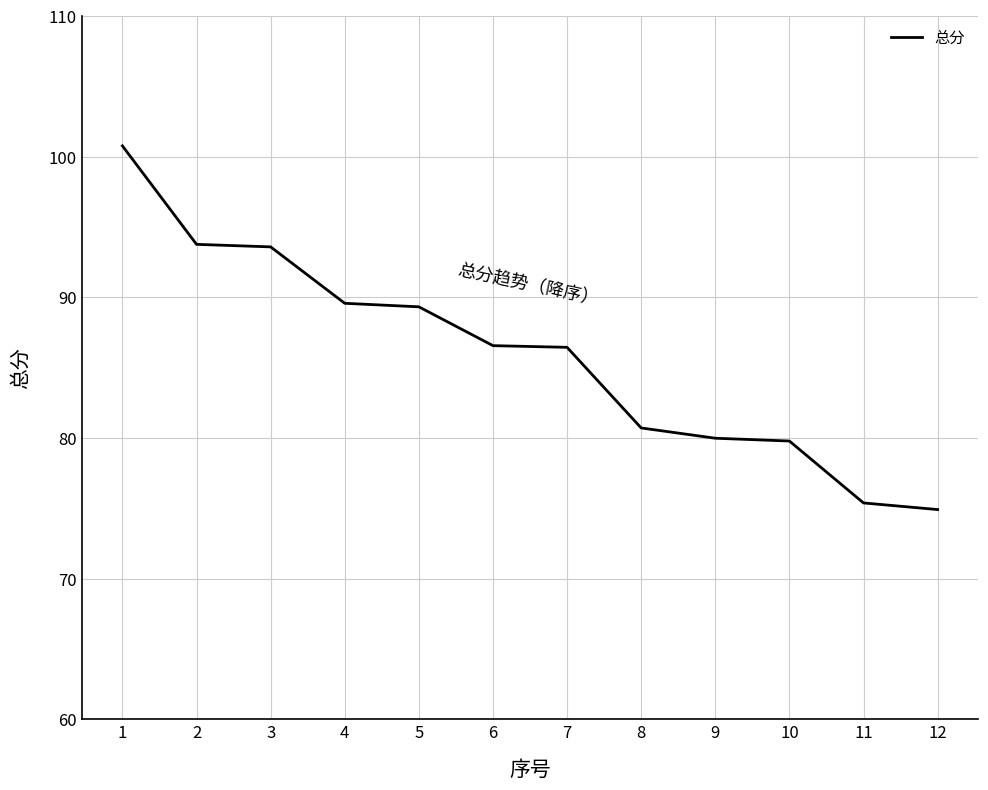

True or false: the data shows 75.4 at 11.

True